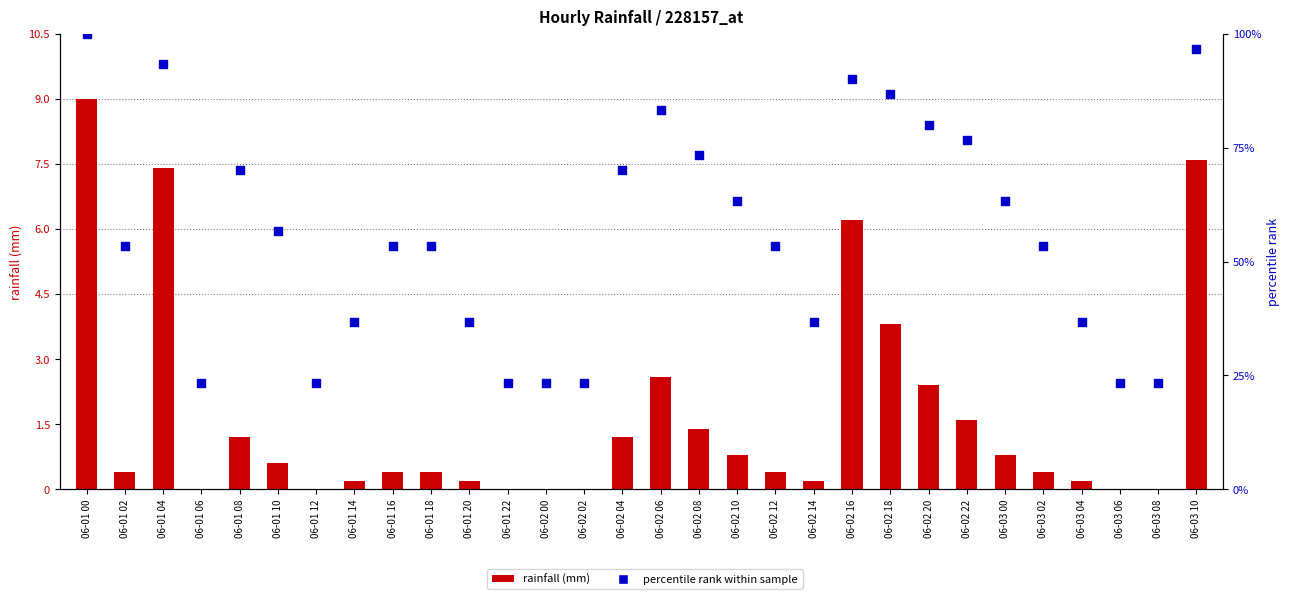

Which series reaches the maximum Y coordinate?

percentile rank